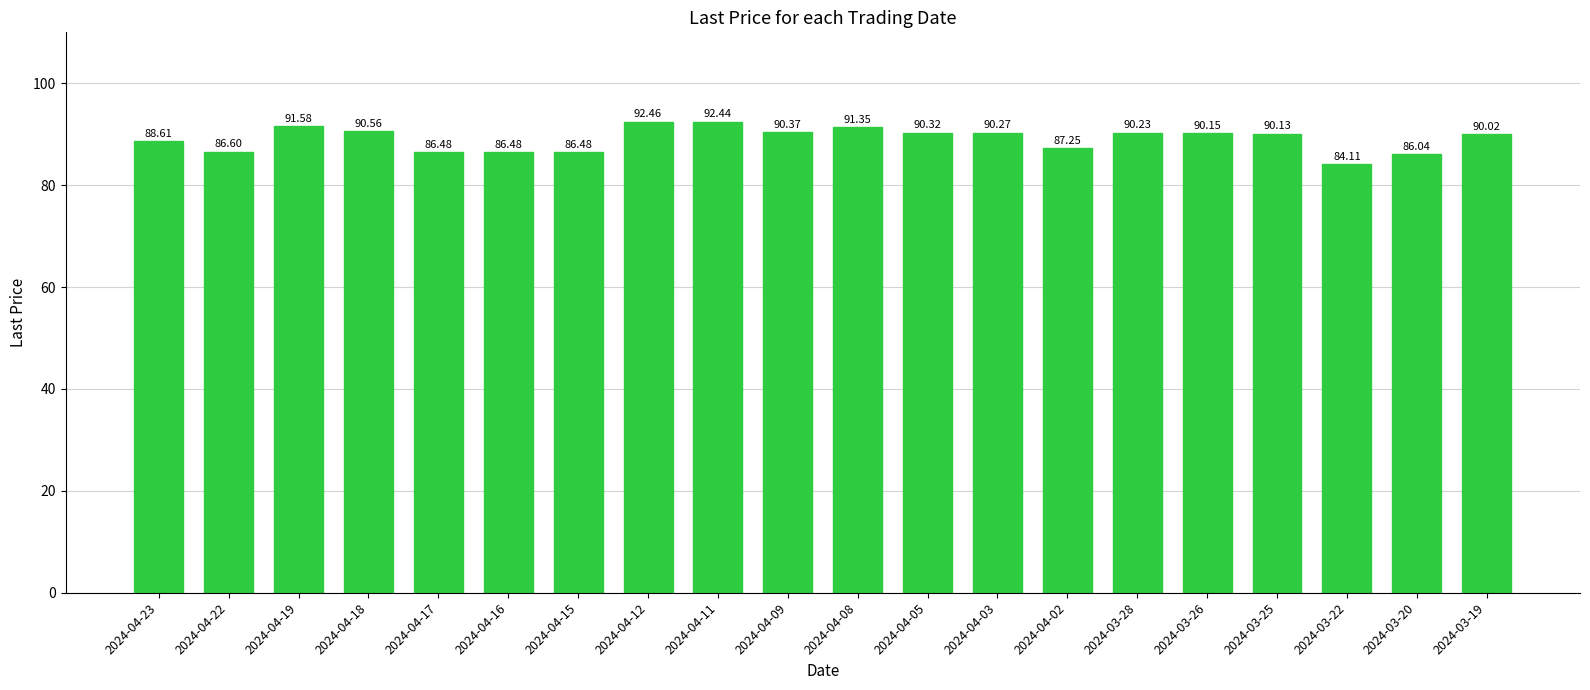

Which has a higher value, 2024-04-03 or 2024-04-16?

2024-04-03